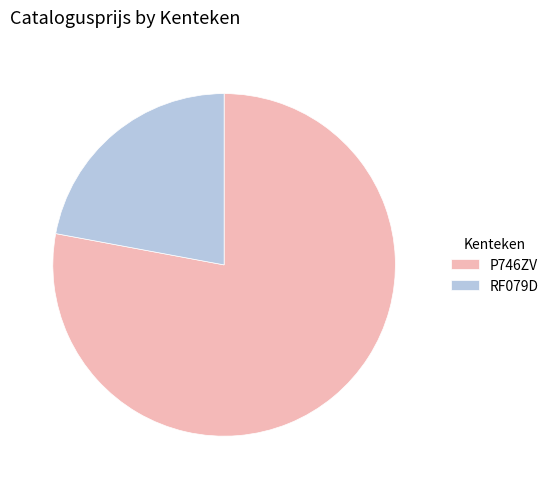

Is the sum of P746ZV and RF079D greater than half?

Yes